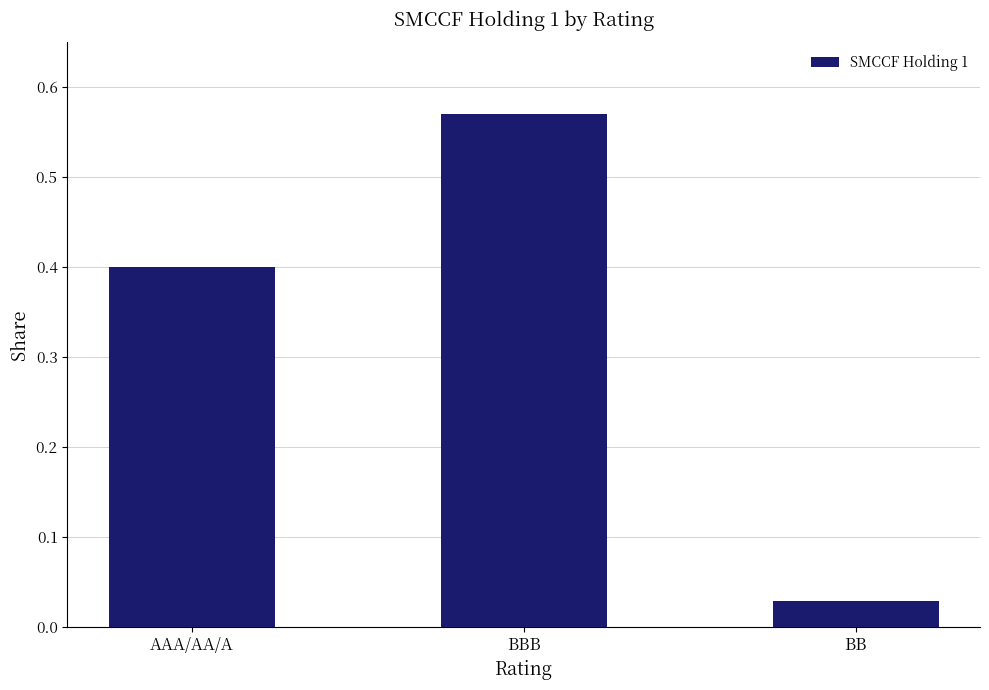

What position from the left is BBB?

2